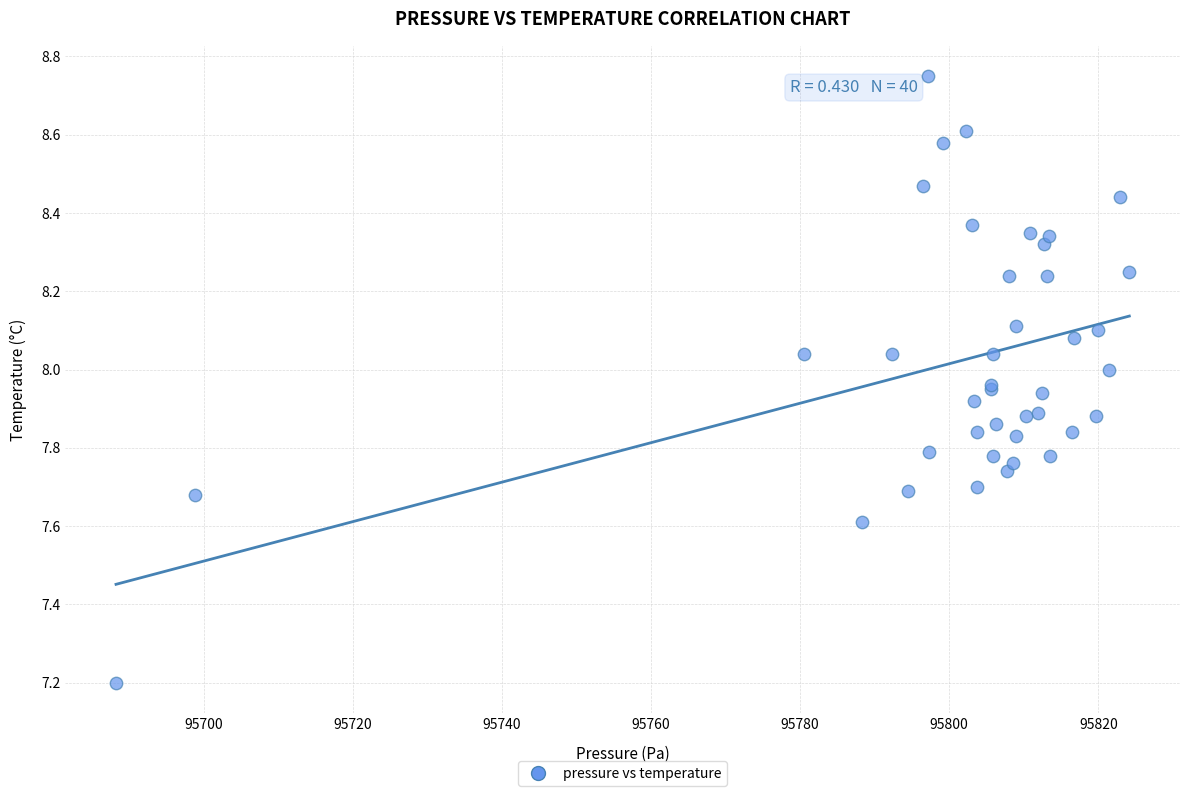

What Y value in the scatter plot is closest to 7?

7.2